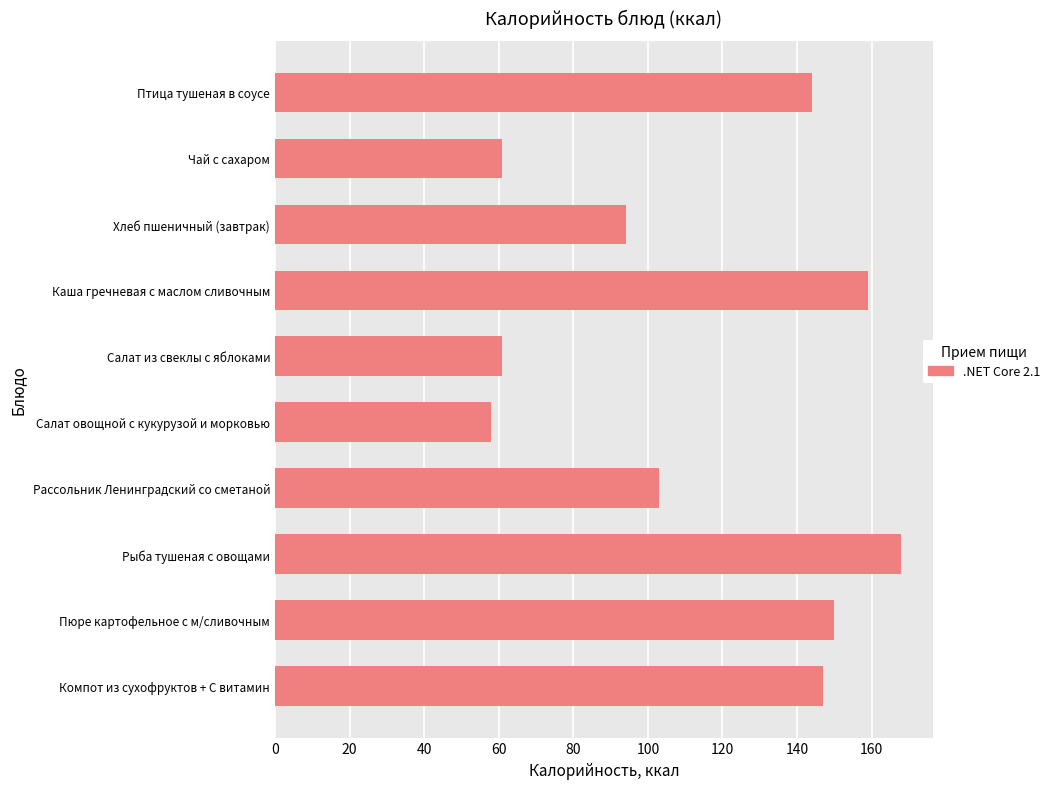

Approximately how many times larger is the value at Компот из сухофруктов + C витамин compared to Салат из свеклы с яблоками?

2.4